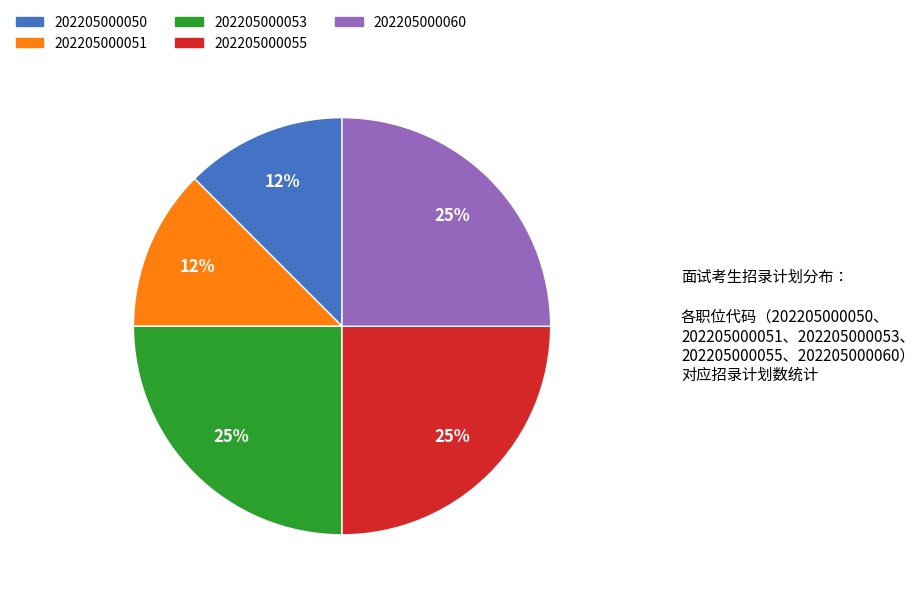

Is it true that 202205000060 is 25% of the pie?

True